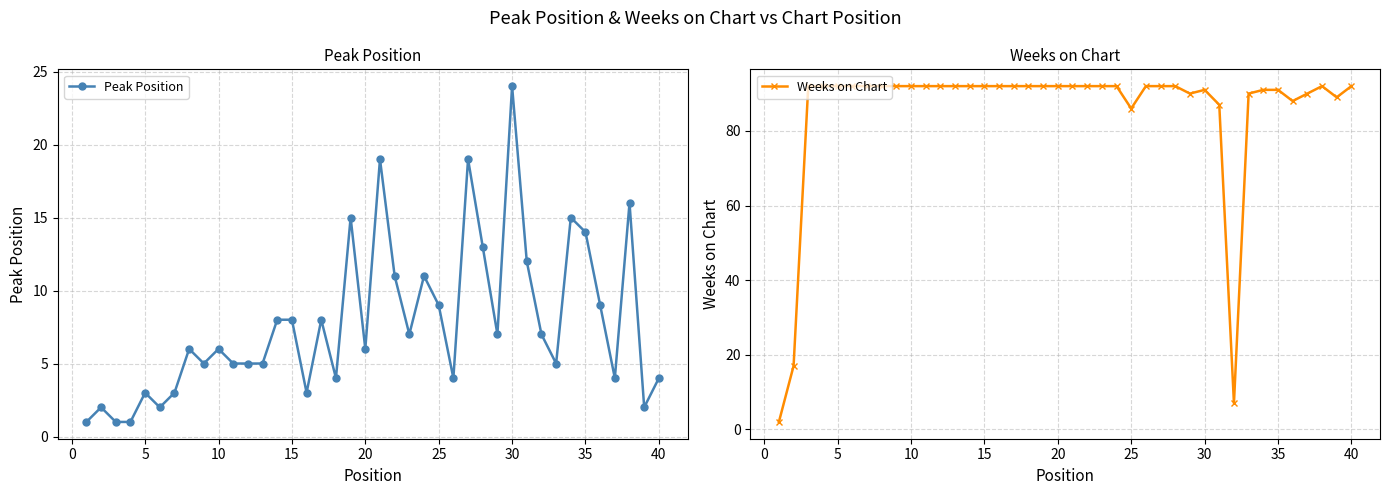

Reading left to right, list all the values displayed in this chart.

Peak Position: 1	2	1	1	3	2	3	6	5	6	5	5	5	8	8	3	8	4	15	6	19	11	7	11	9	4	19	13	7	24	12	7	5	15	14	9	4	16	2	4
Weeks on Chart: 2	17	92	92	92	92	92	92	92	92	92	92	92	92	92	92	92	92	92	92	92	92	92	92	86	92	92	92	90	91	87	7	90	91	91	88	90	92	89	92